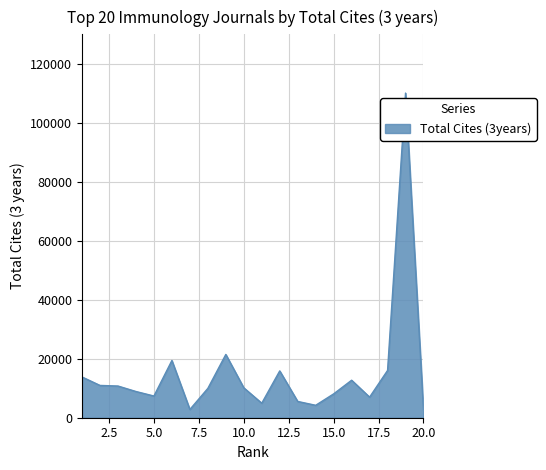

What is the difference between the maximum and minimum values?

107509